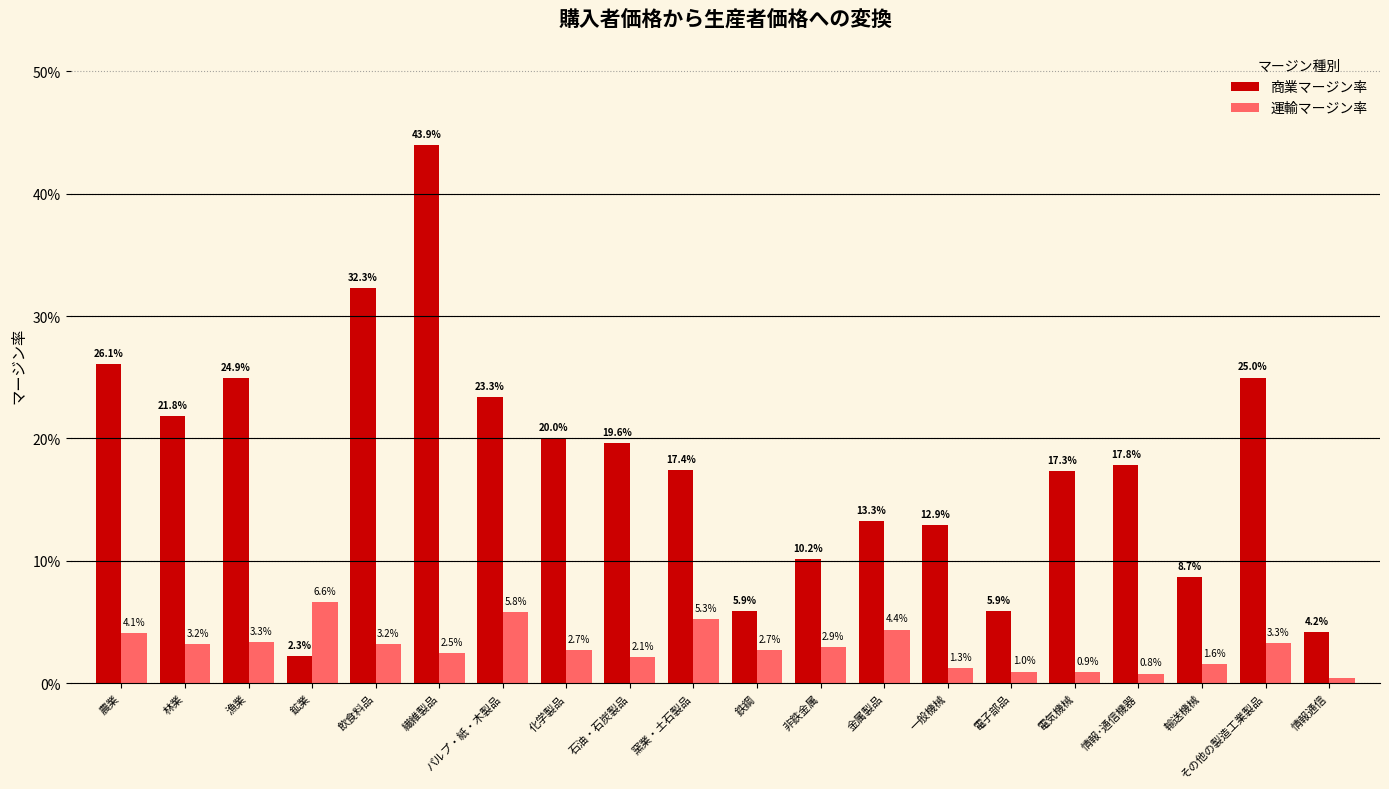

Is it true that 商業マージン率 equals 0.1 at 輸送機械?

False